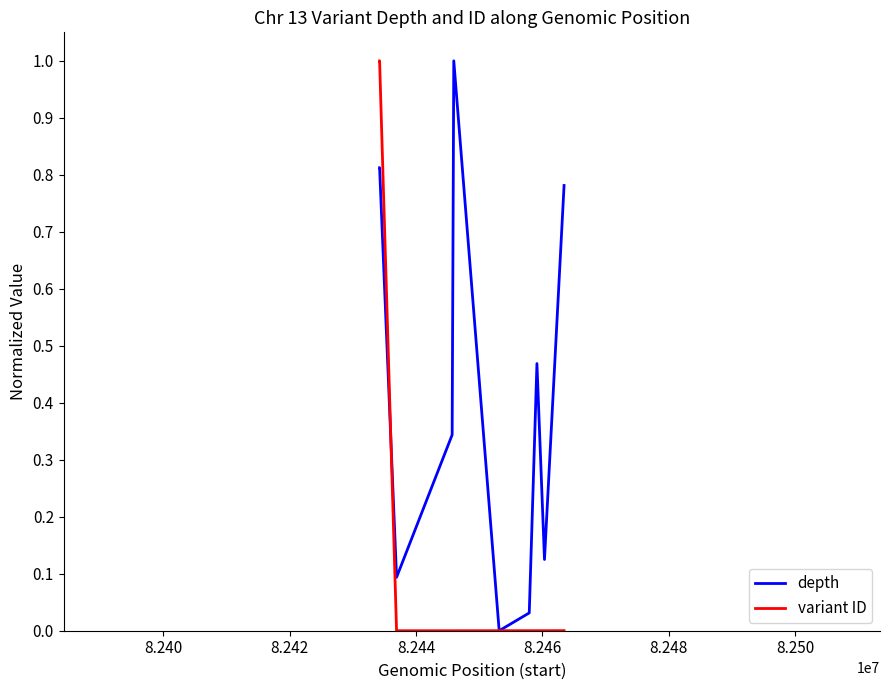

True or false: depth has more than 1 interior local peaks.

True